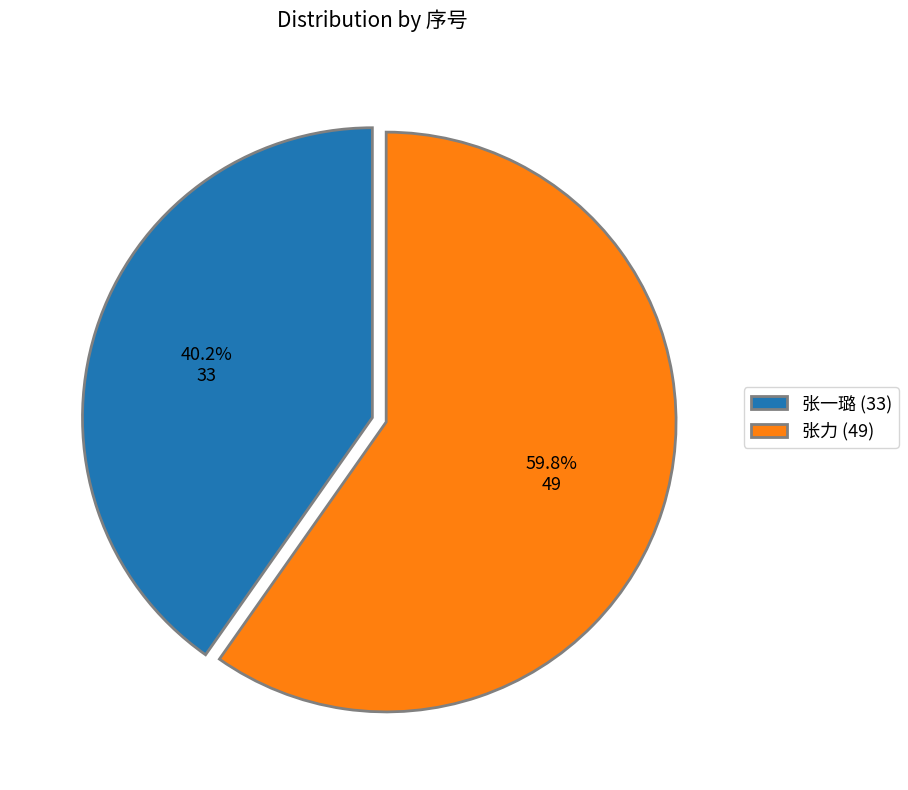

Rank the categories by value from highest to lowest.

张力 (49), 张一璐 (33)